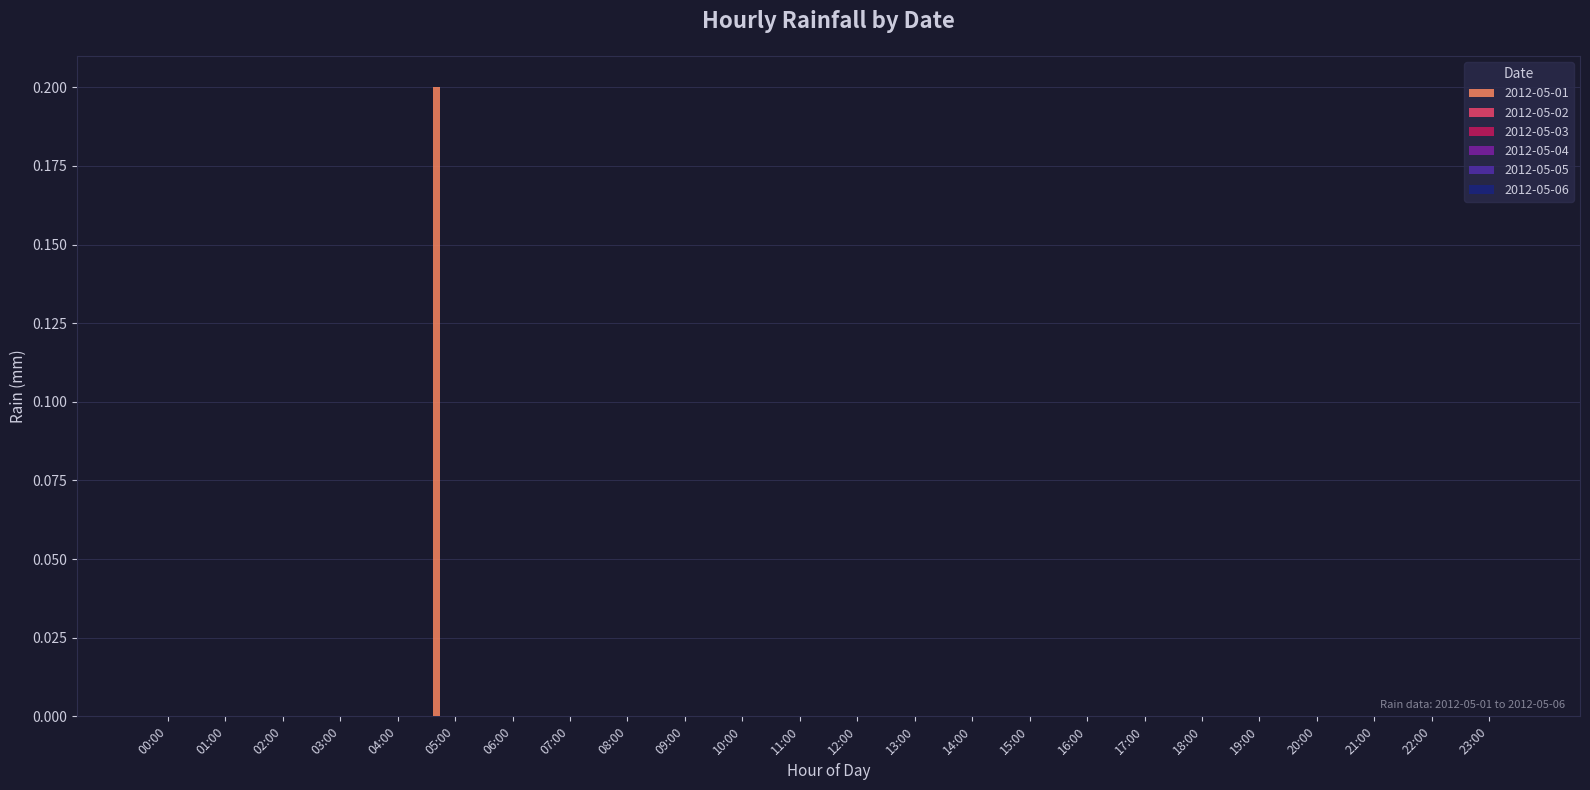

How many data points does each series have?

24